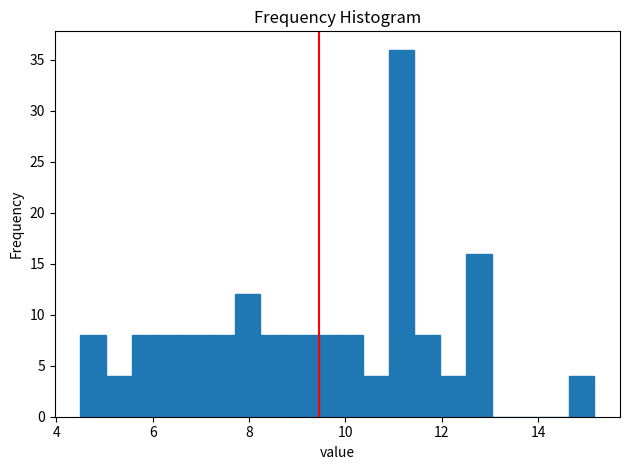

Around what value on the x-axis is the tallest bar? Give the approximate position of its centre, as read against the axis.

11.2